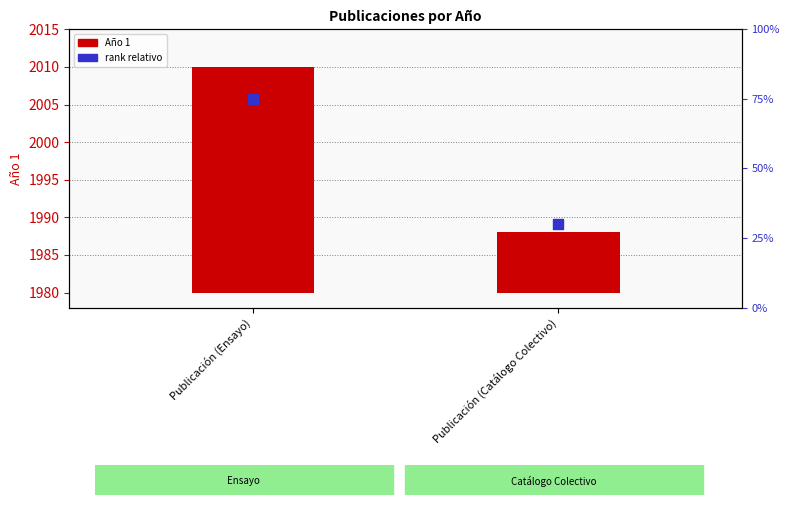

Is the value of rank relativo at Publicación (Catálogo Colectivo) greater than the value of Año 1 at Publicación (Ensayo)?

No